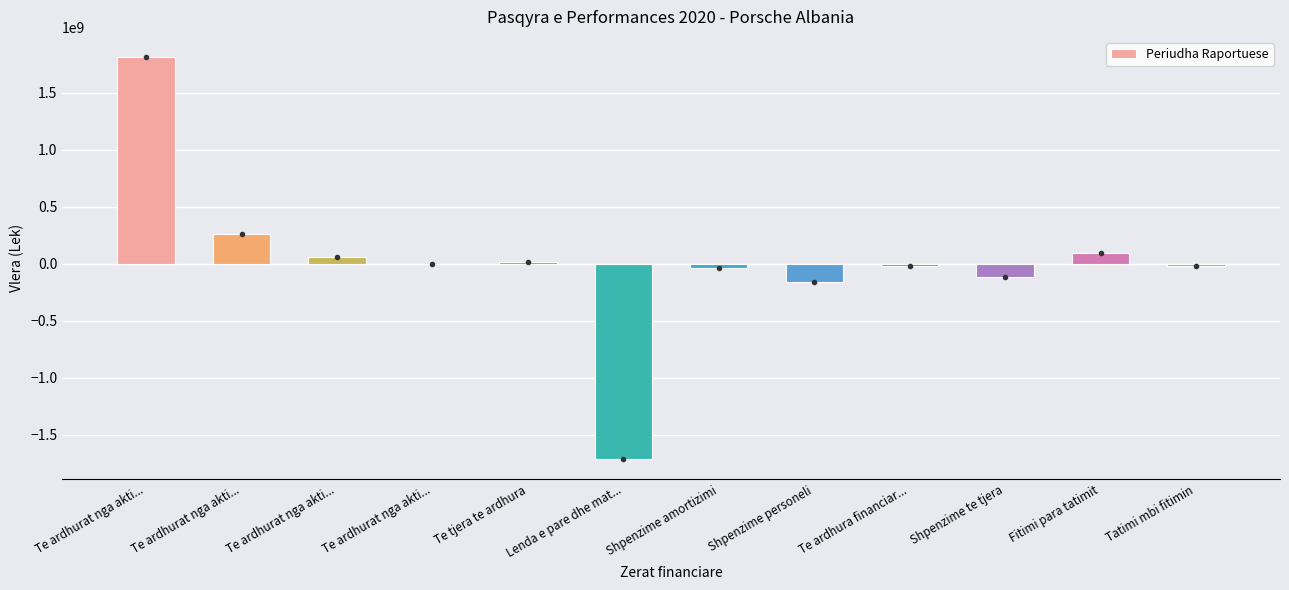

Count the number of categories in the chart.

12